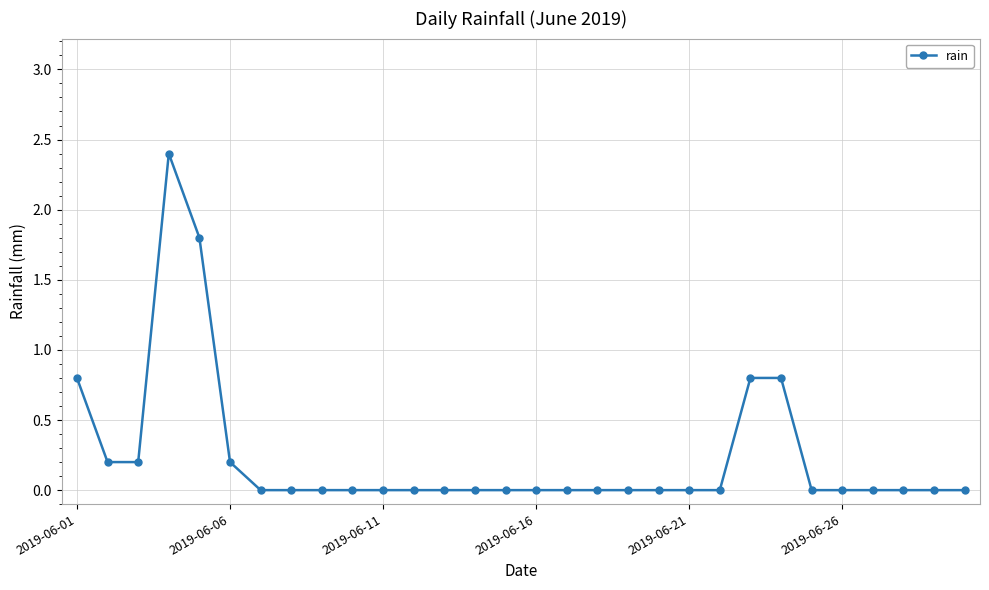

How many distinct data groups are displayed?

1